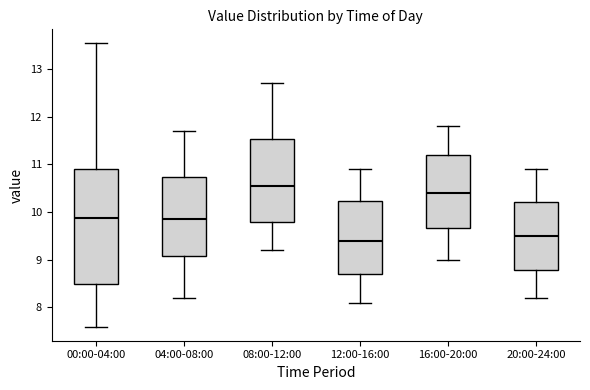

Comparing the boxes themselves (not the whiskers), which one is the tallest?

00:00-04:00